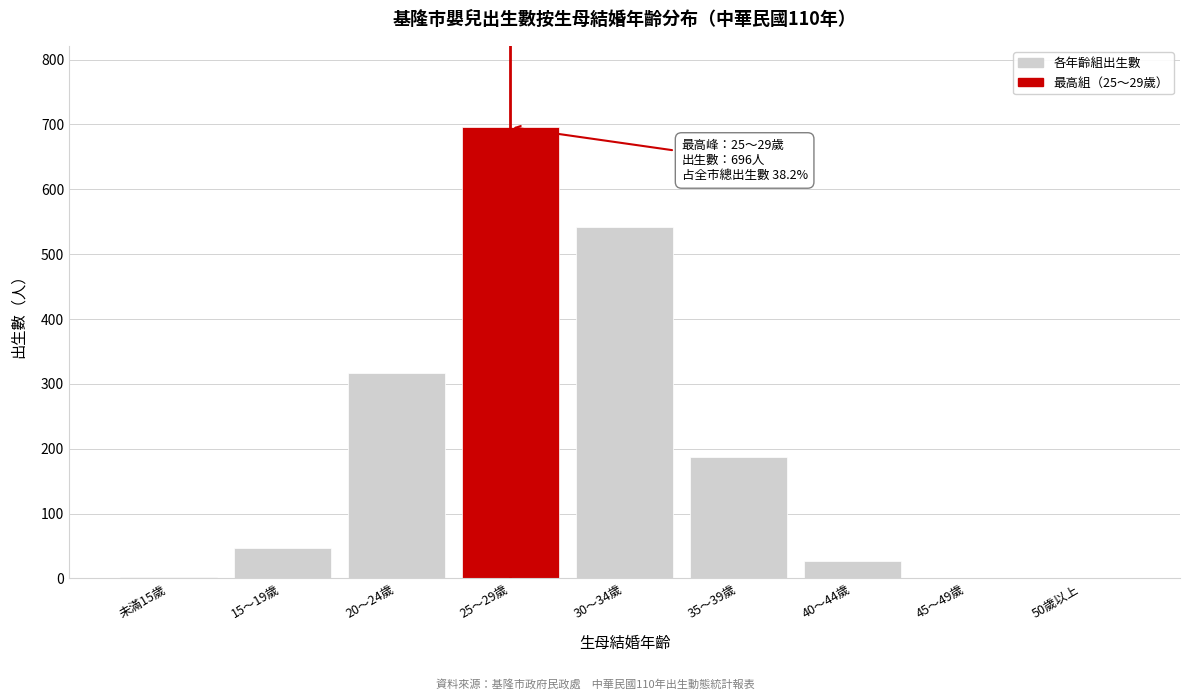

Which category has the highest value across all series?

25～29歲